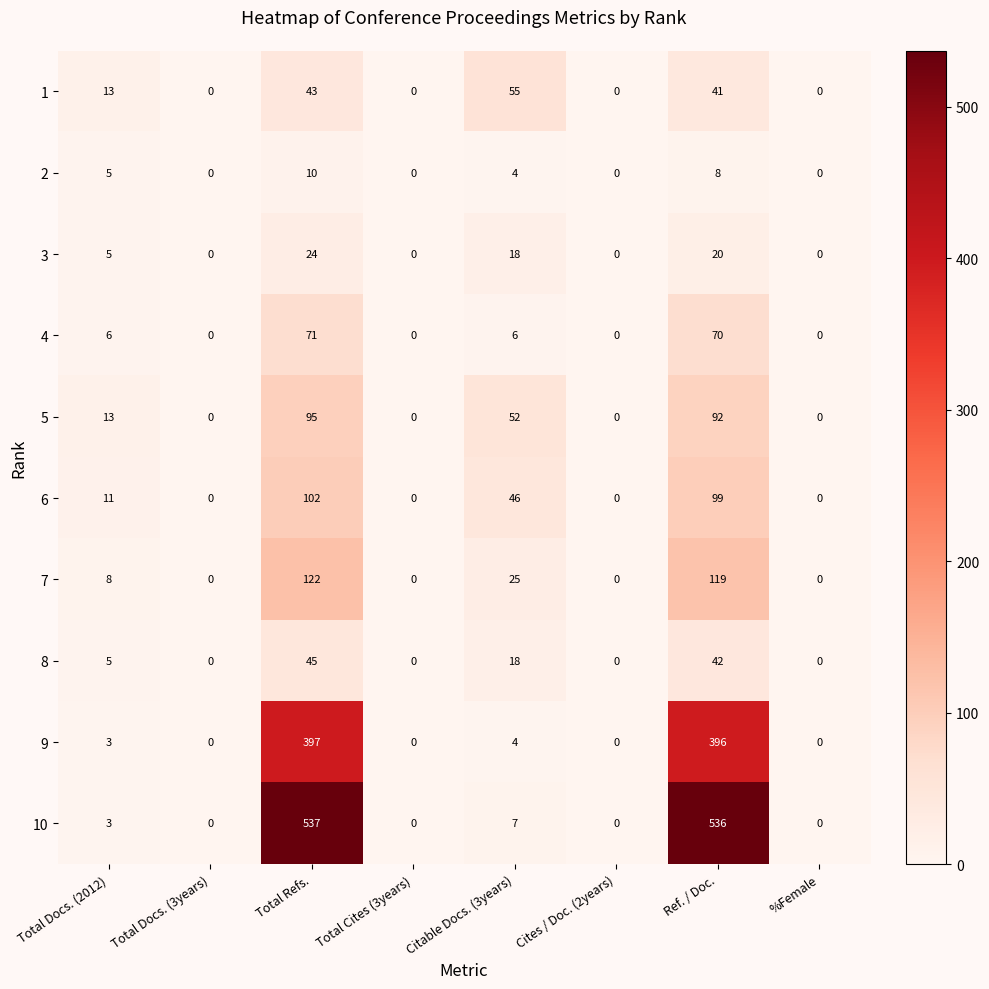

True or false: 4 has a value of 70 at Ref. / Doc..

True